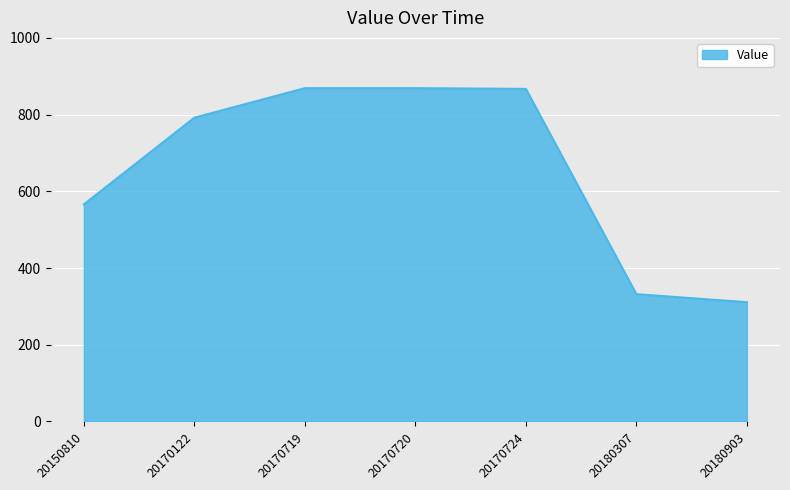

Which has a higher value, 20150810 or 20170122?

20170122